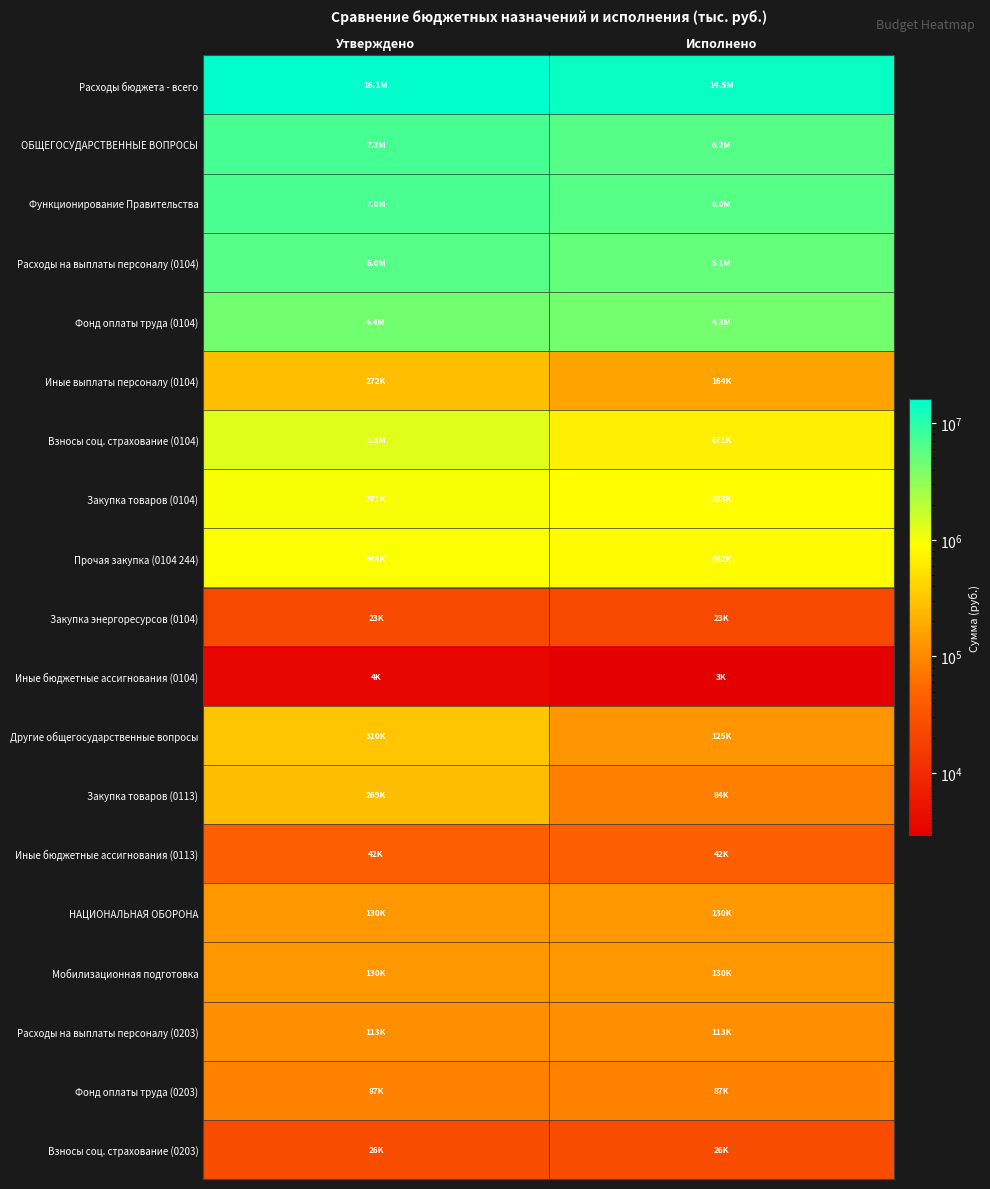

At Исполнено, list the series in order from largest to smallest.

Расходы бюджета - всего, ОБЩЕГОСУДАРСТВЕННЫЕ ВОПРОСЫ, Функционирование Правительства, Расходы на выплаты персоналу (0104), Фонд оплаты труда (0104), Закупка товаров (0104), Прочая закупка (0104 244), Взносы соц. страхование (0104), Иные выплаты персоналу (0104), НАЦИОНАЛЬНАЯ ОБОРОНА, Мобилизационная подготовка, Другие общегосударственные вопросы, Расходы на выплаты персоналу (0203), Фонд оплаты труда (0203), Закупка товаров (0113), Иные бюджетные ассигнования (0113), Взносы соц. страхование (0203), Закупка энергоресурсов (0104), Иные бюджетные ассигнования (0104)